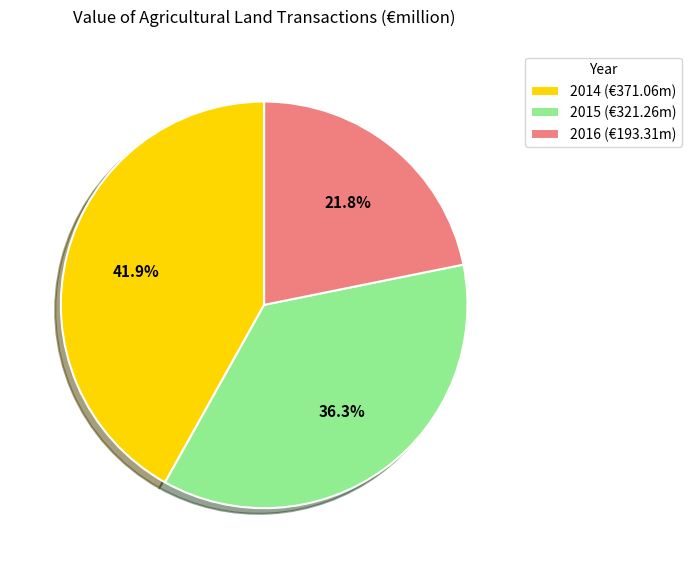

To the nearest percent, what portion does 2016 represent?

22%